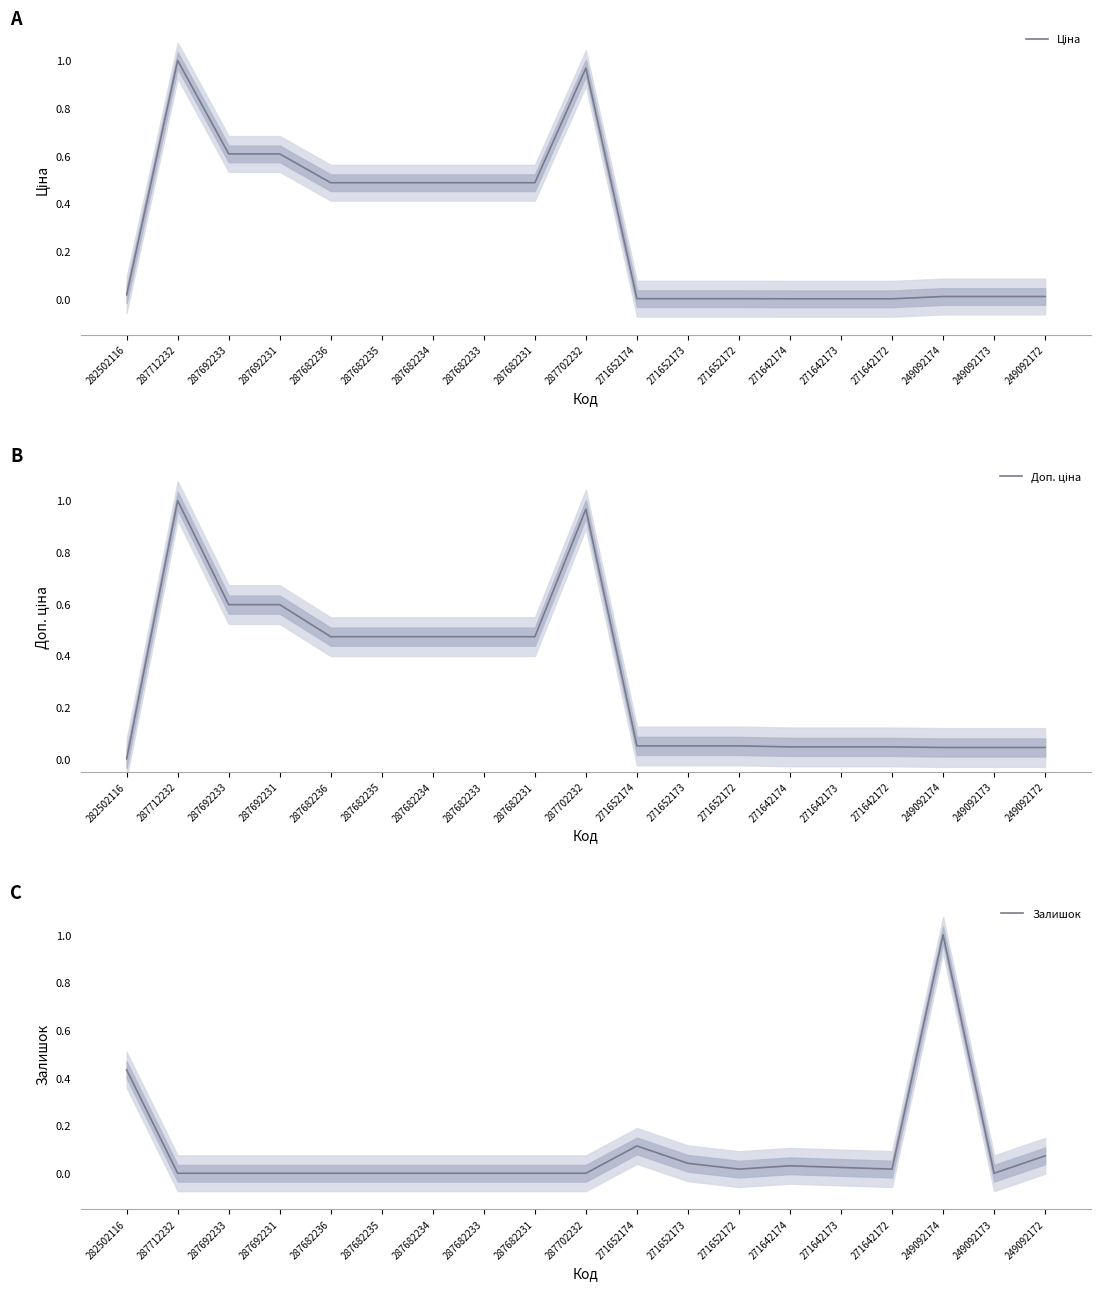

Count the number of categories in the chart.

19